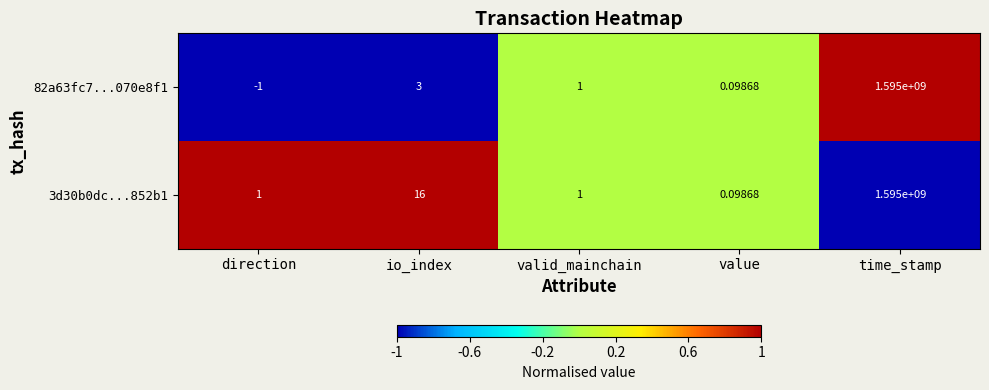

Is the value of 3d30b0dc...852b1 at direction greater than the value of 82a63fc7...070e8f1 at io_index?

No